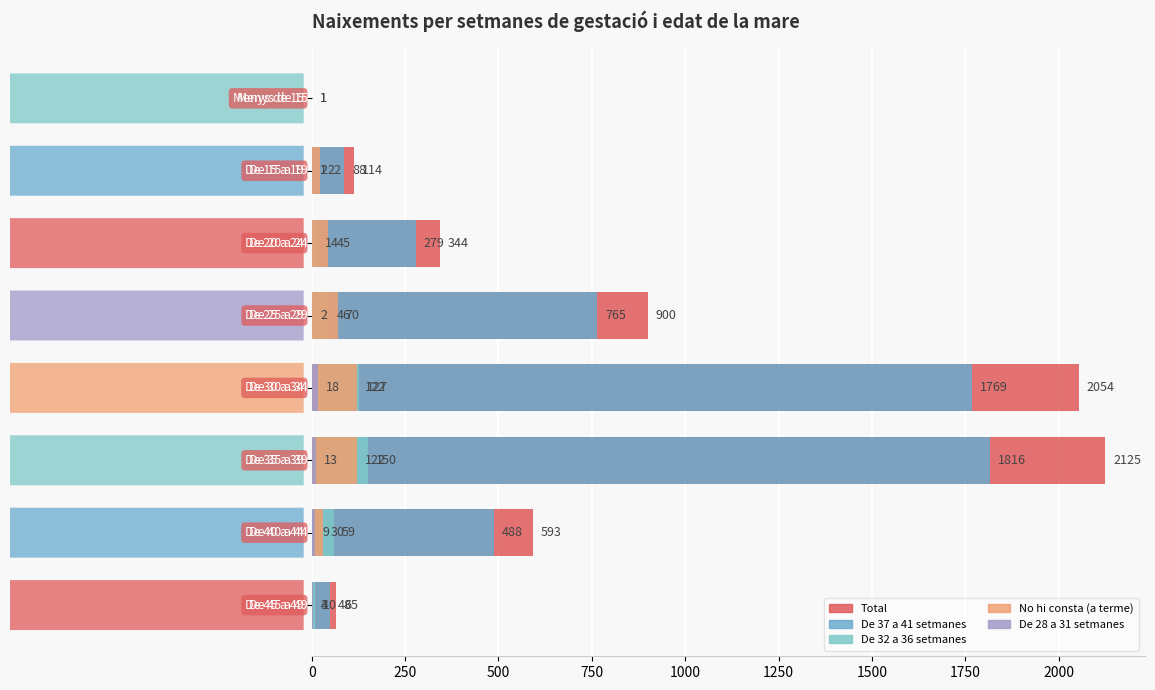

Rank the series by their maximum value, from lowest to highest.

De 28 a 31 setmanes, No hi consta (a terme), De 32 a 36 setmanes, De 37 a 41 setmanes, Total